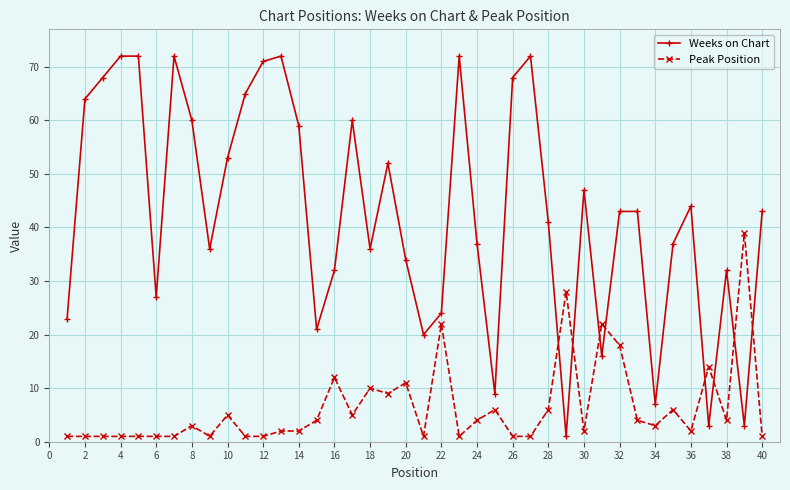

What is the difference between the maximum and second lowest values in the Weeks on Chart series?

69